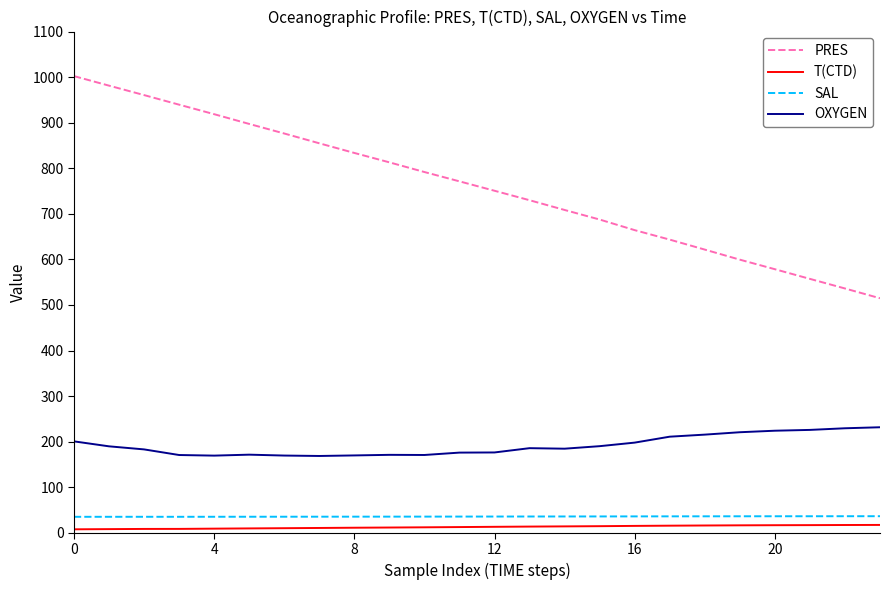

How many distinct data groups are displayed?

4